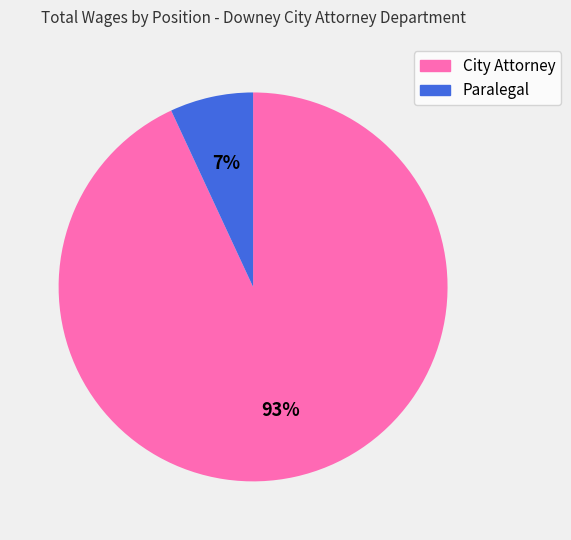

Rank the categories by value from highest to lowest.

City Attorney, Paralegal